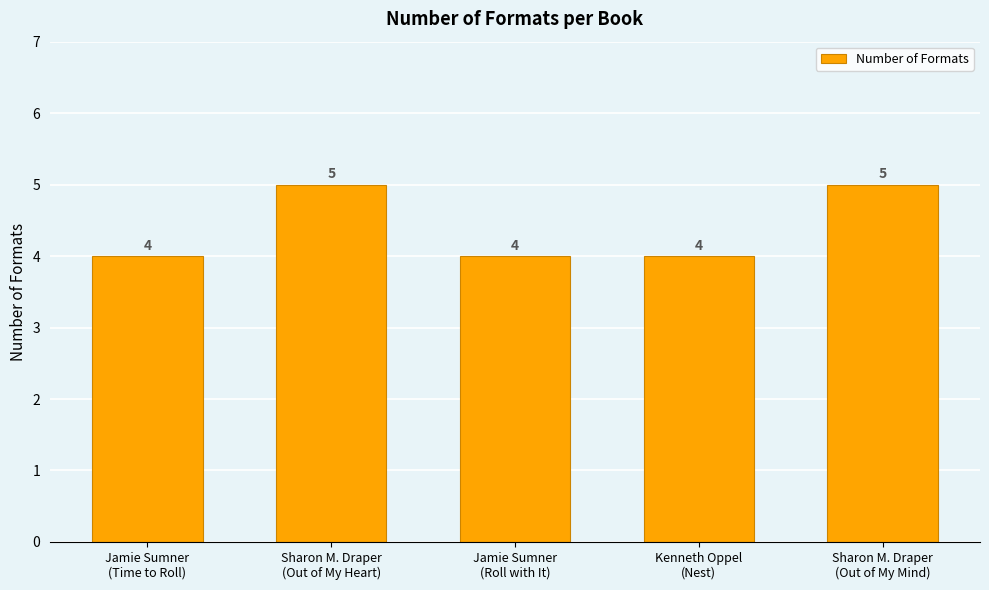

What is the difference between the values at Sharon M. Draper
(Out of My Heart) and Jamie Sumner
(Roll with It)?

1